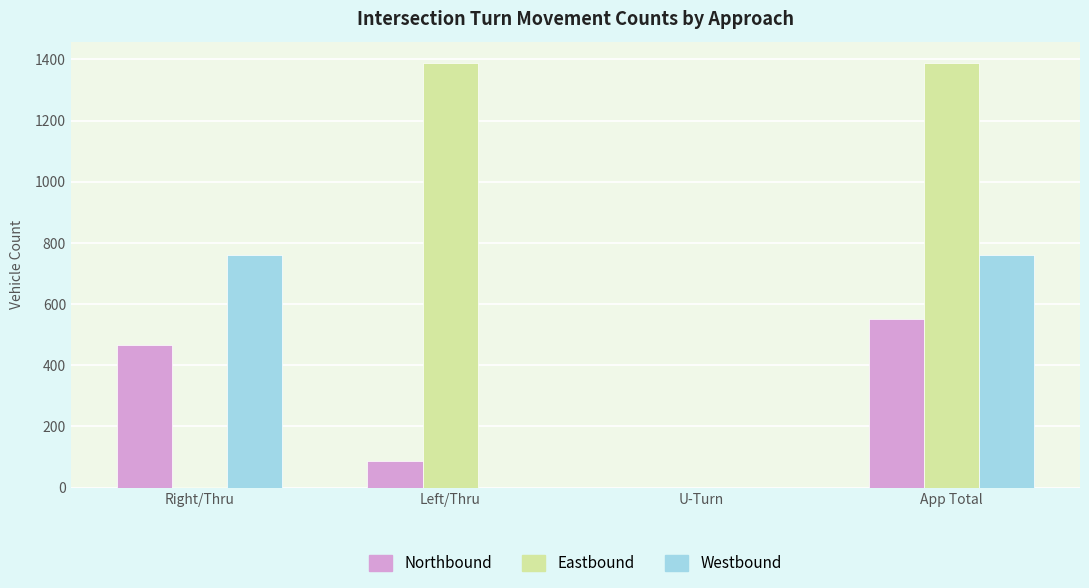

Is it true that Westbound equals 407 at Left/Thru?

False